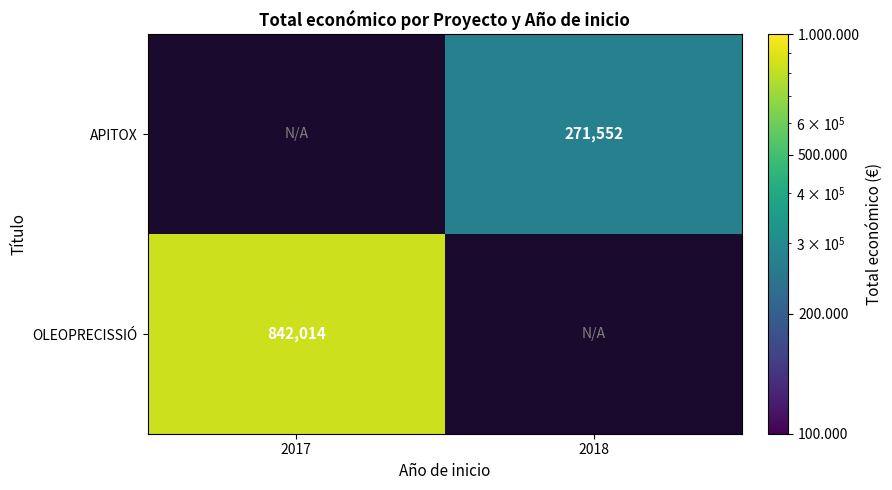

True or false: APITOX has a value of 90335 at 2018.

False